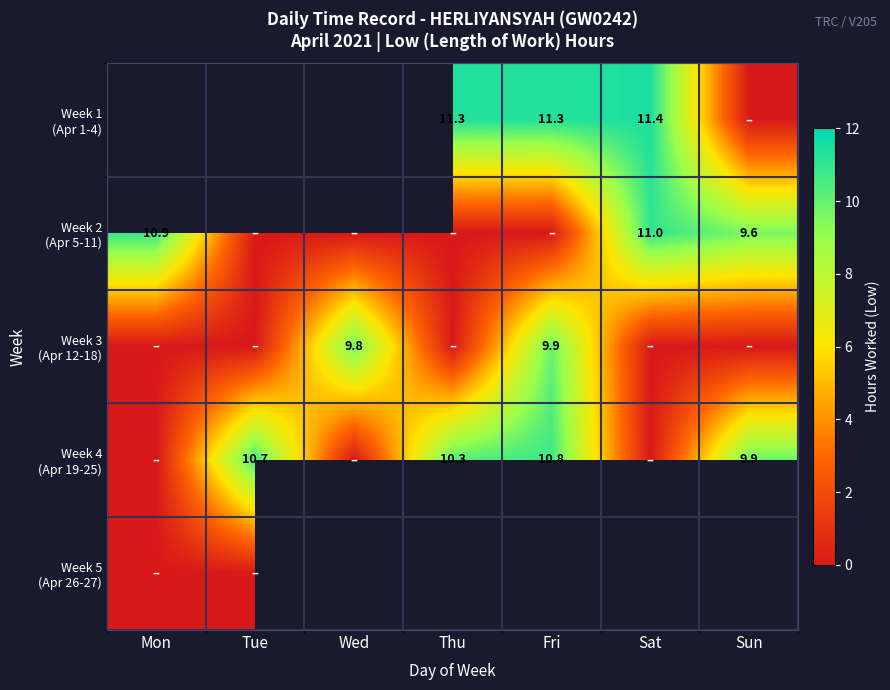

What is the maximum value for Week 3 (Apr 12-18)?

9.9